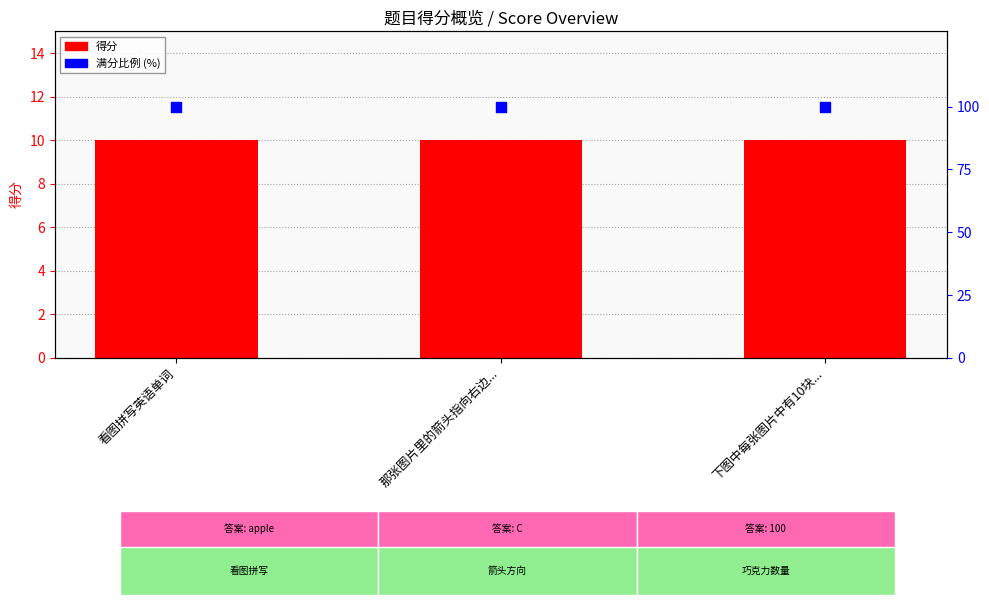

Which series reaches the minimum Y coordinate?

得分